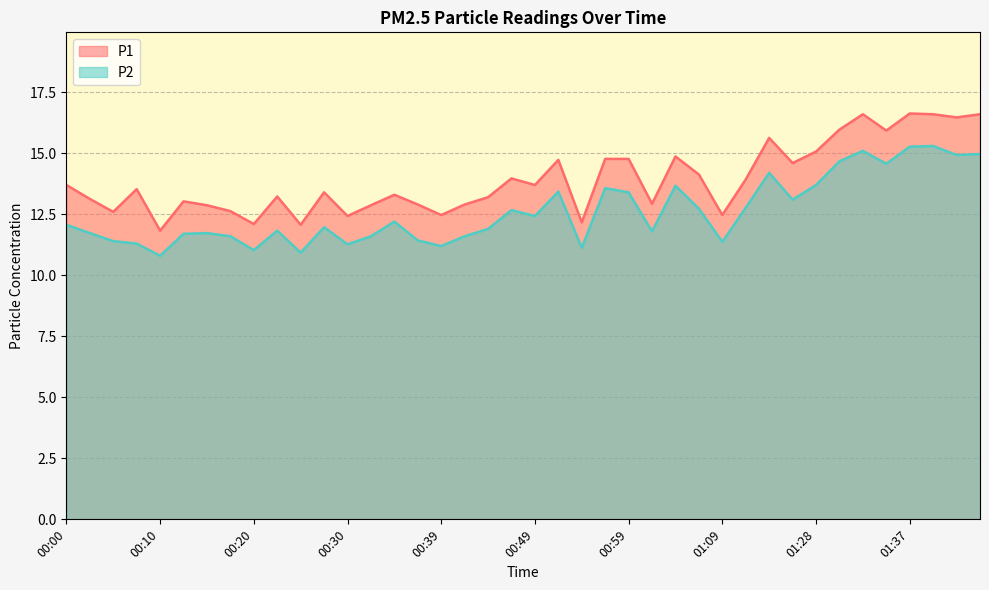

What is the value of the P1 point at the 26th from the left?

12.9